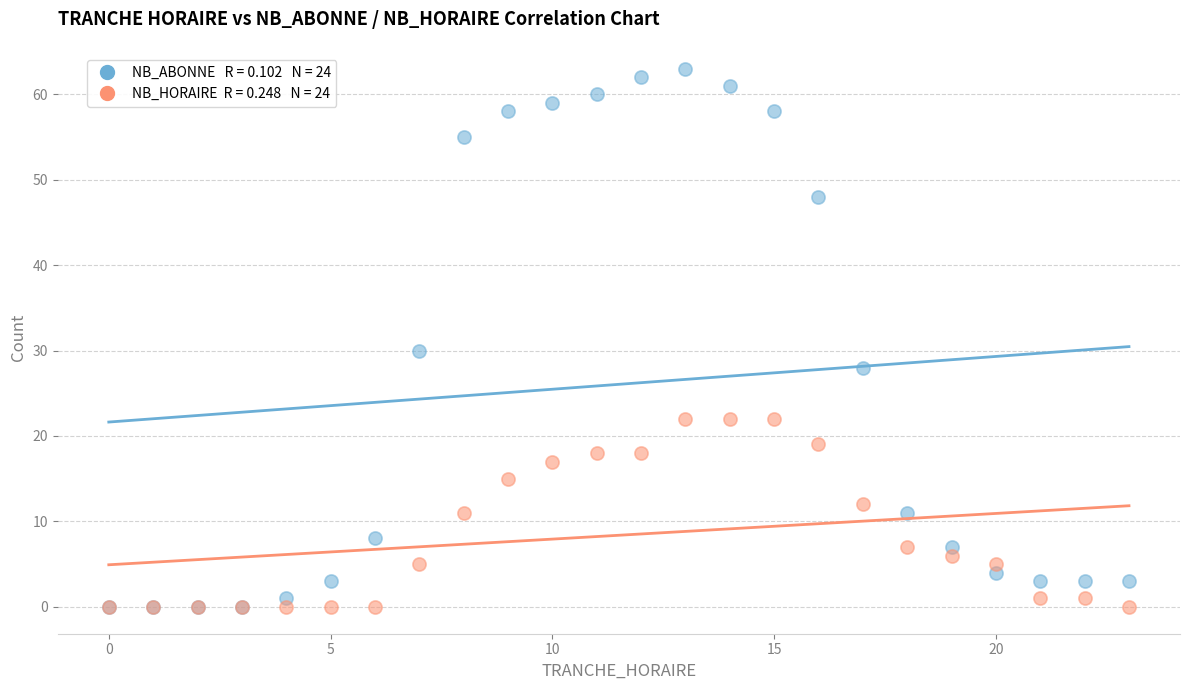

Across all series, what Y value is closest to 31?

30